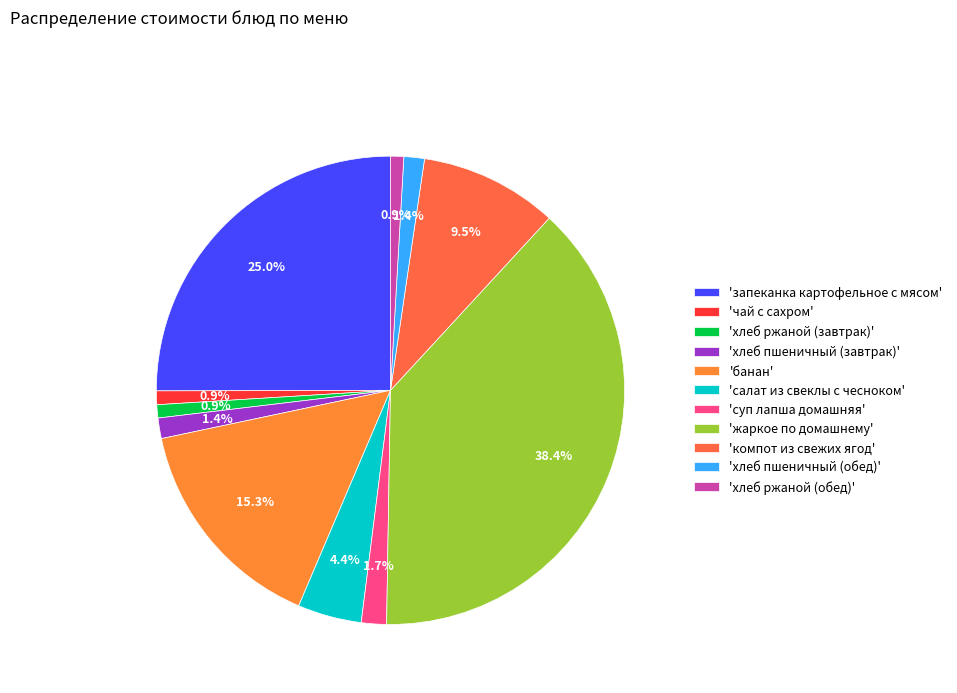

What is the smallest slice in the pie chart?

хлеб ржаной (завтрак)